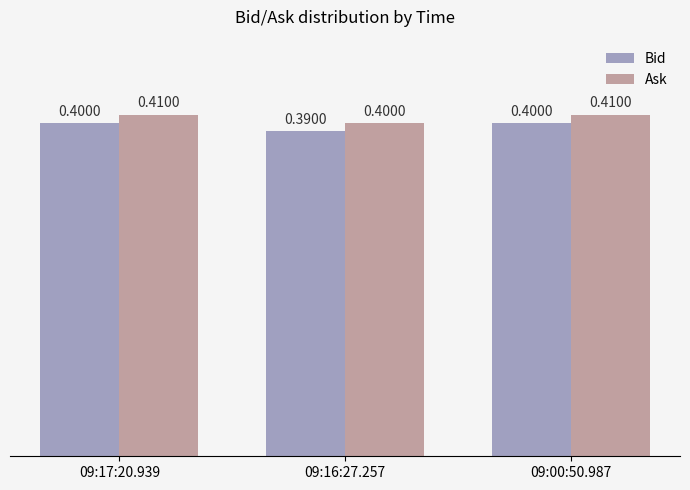

What is the label of the 3rd bar from the right?

09:17:20.939